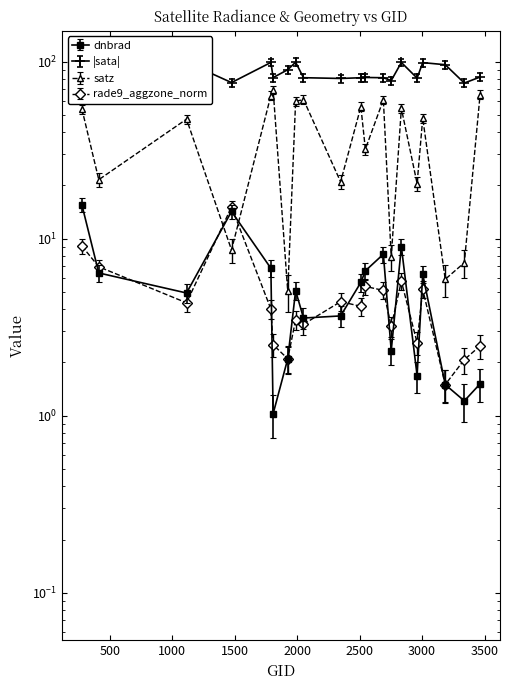

What is the sum of all rade9_aggzone_norm values?

92.7